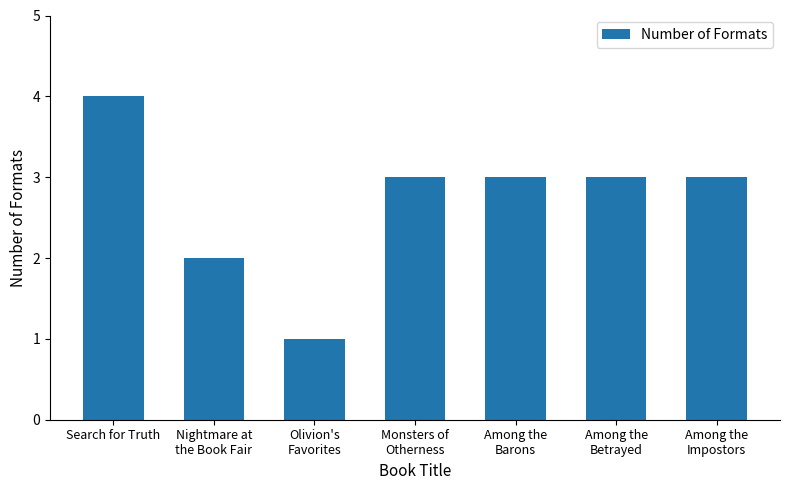

What is the change in value from Nightmare at
the Book Fair to Among the
Impostors?

+1